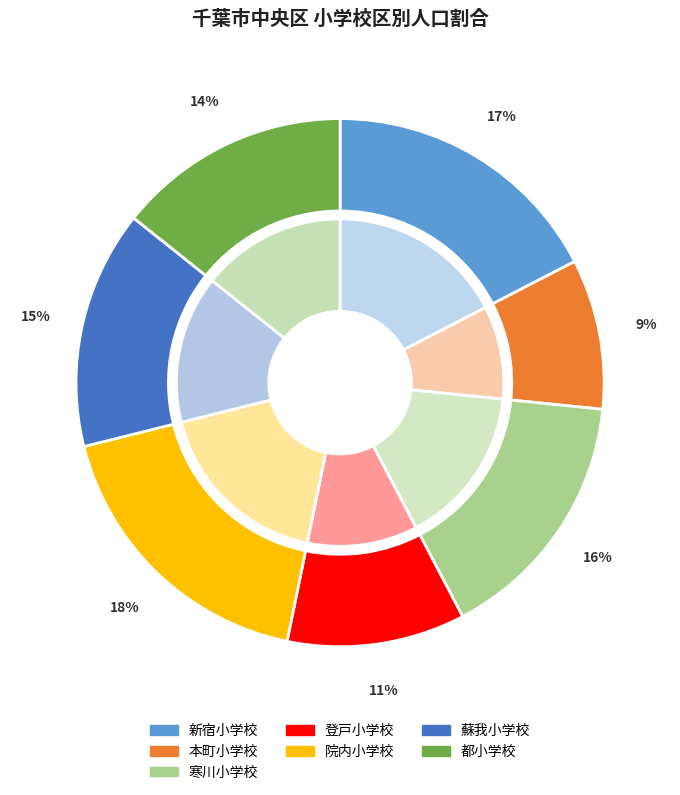

Does 院内小学校 represent more than half of the total?

No